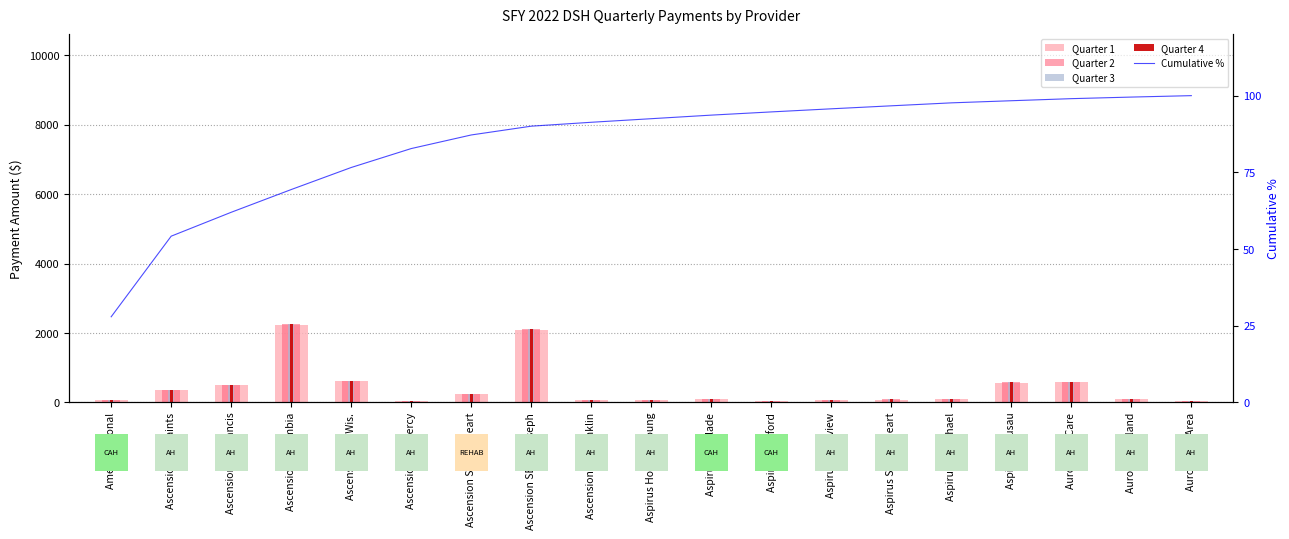

At how many categories does at least one series exceed 1030?

2